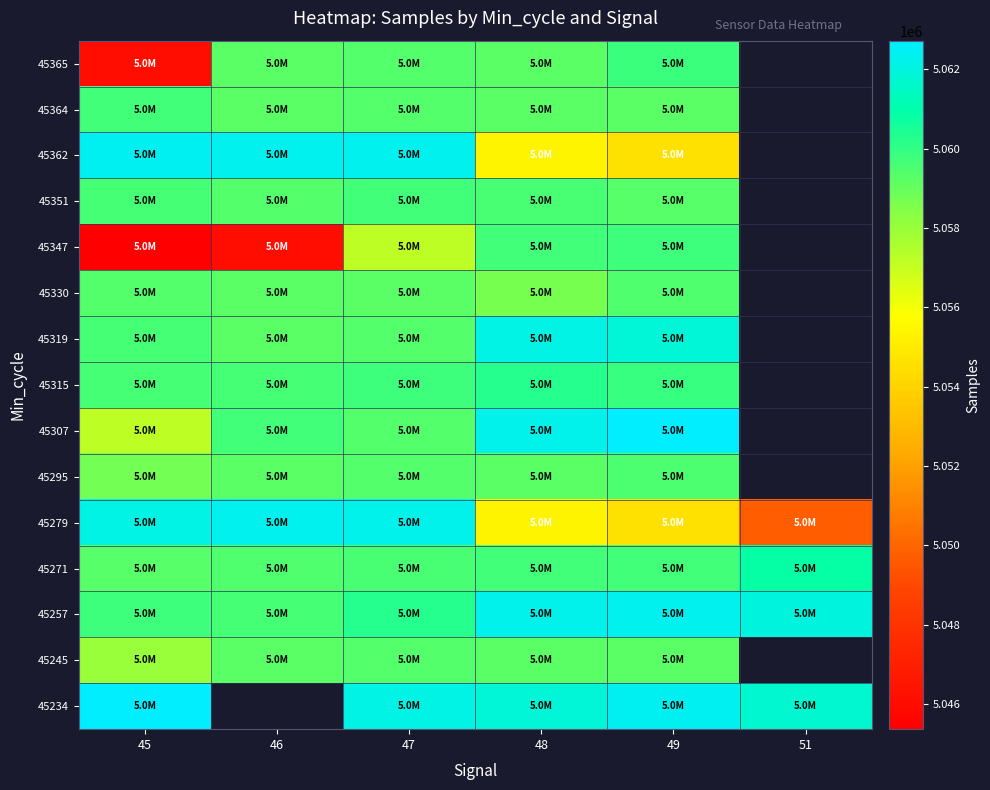

Which label corresponds to the smallest value in the chart?

45